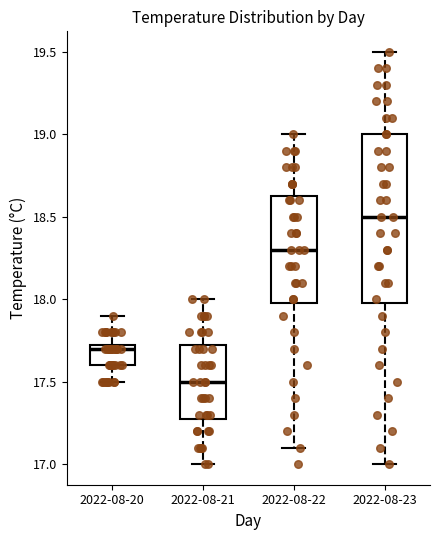

Which box is the tallest, from its lower edge to its upper edge?

2022-08-23